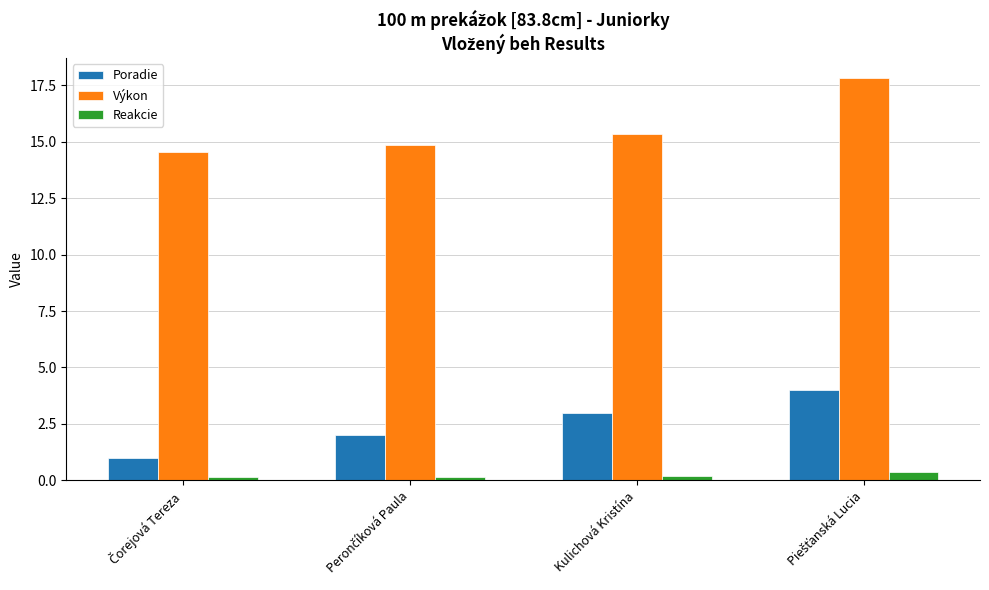

Are the bars horizontal?

No